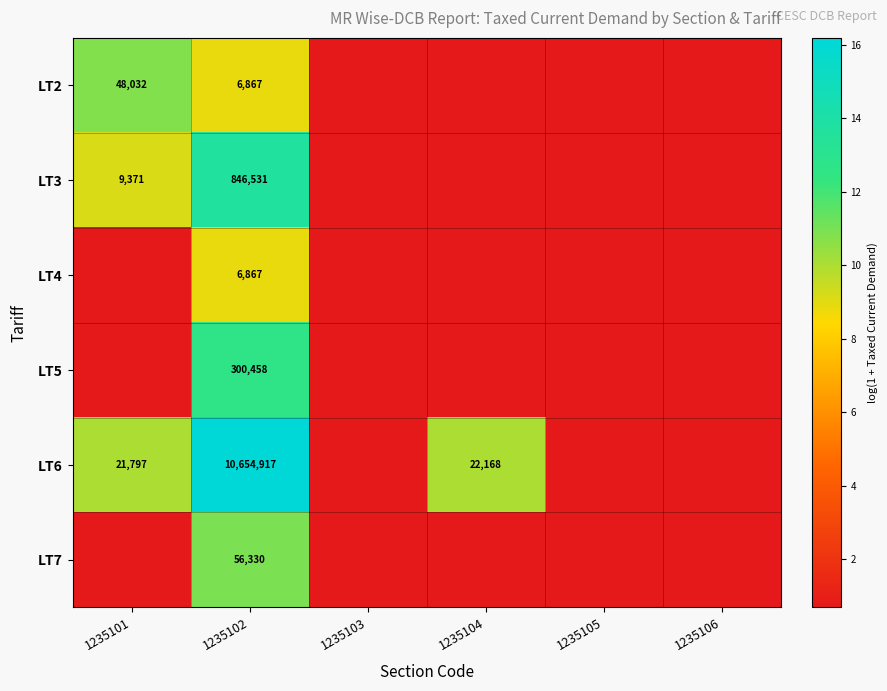

Which category has the highest value in the LT4 series?

1235102